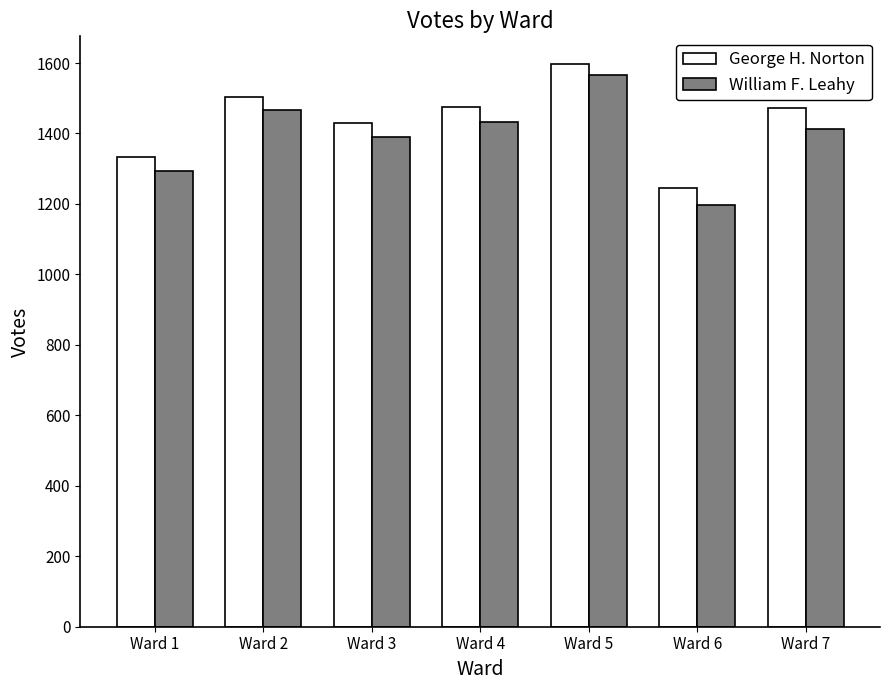

What is the greatest value displayed?

1596